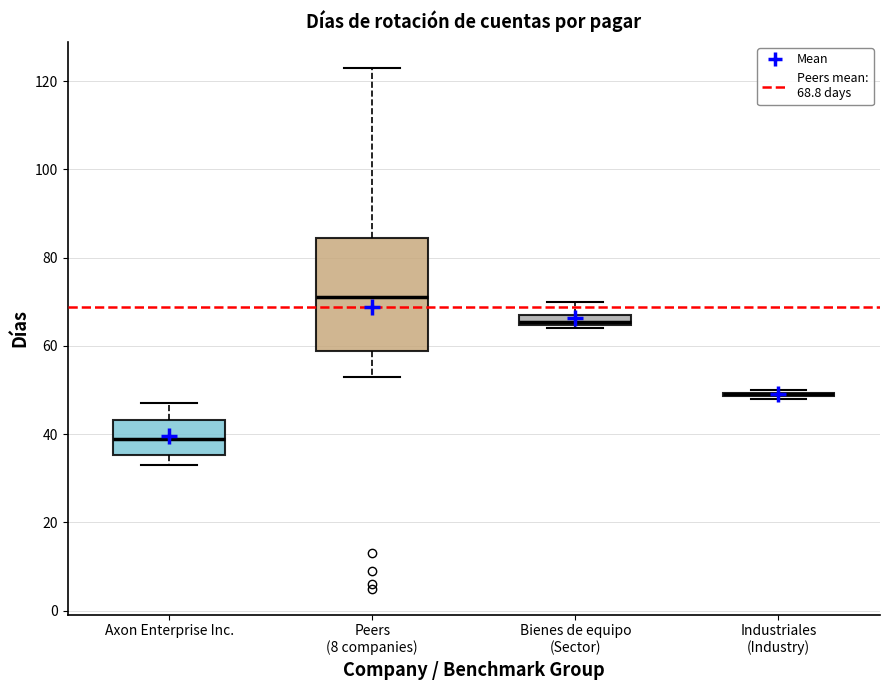

Which box is the tallest, from its lower edge to its upper edge?

Peers (8 companies)